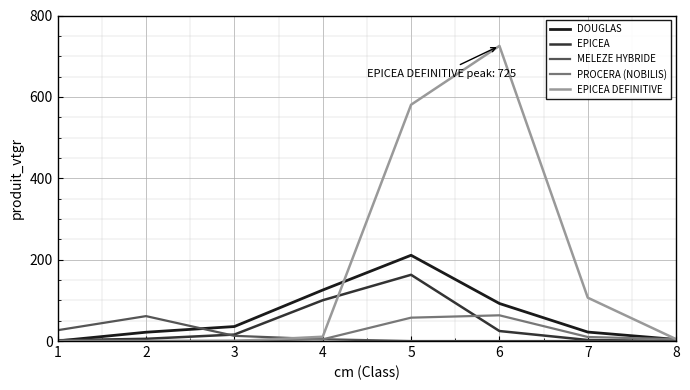

Which series has the largest total across all categories?

EPICEA DEFINITIVE